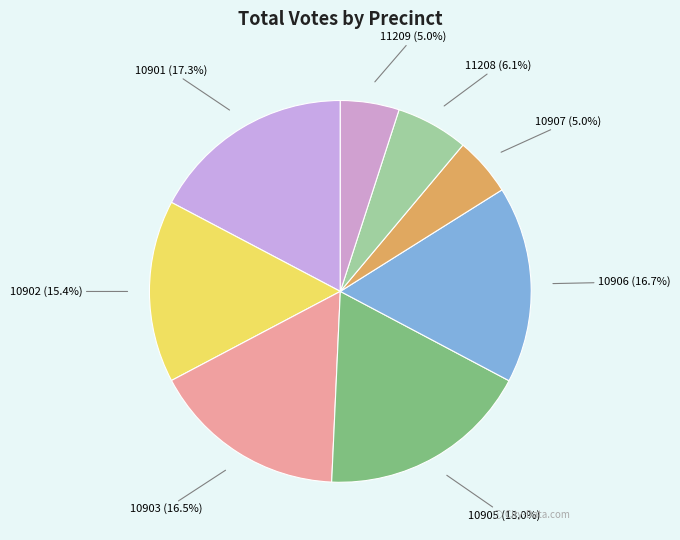

True or false: 10901 accounts for 25% of the total.

False